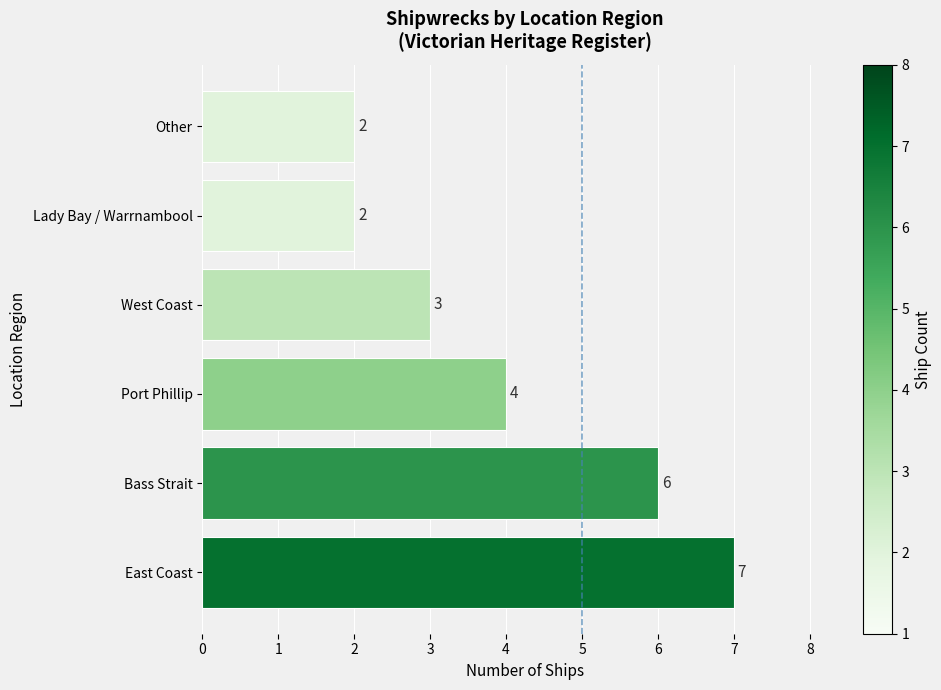

Read the value at East Coast.

7